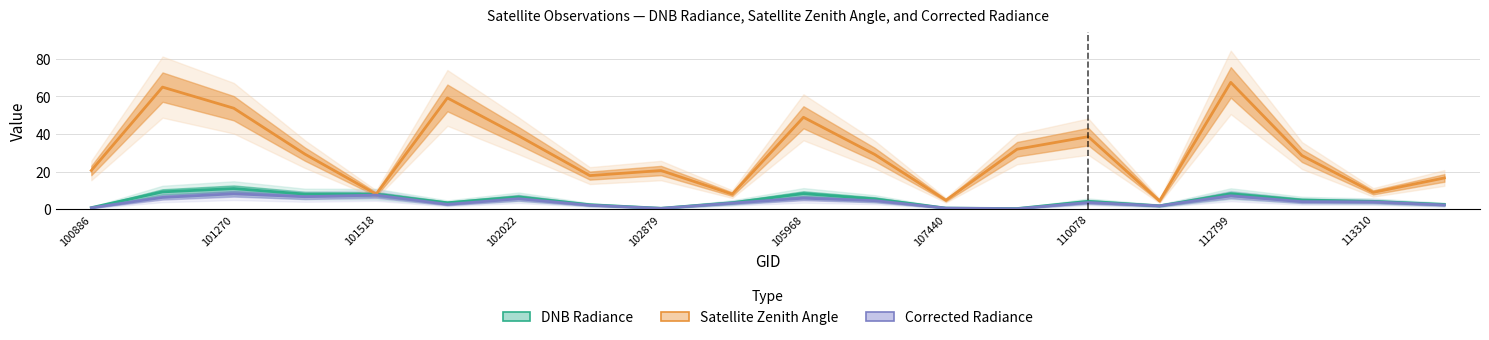

Count the number of data series in this chart.

3